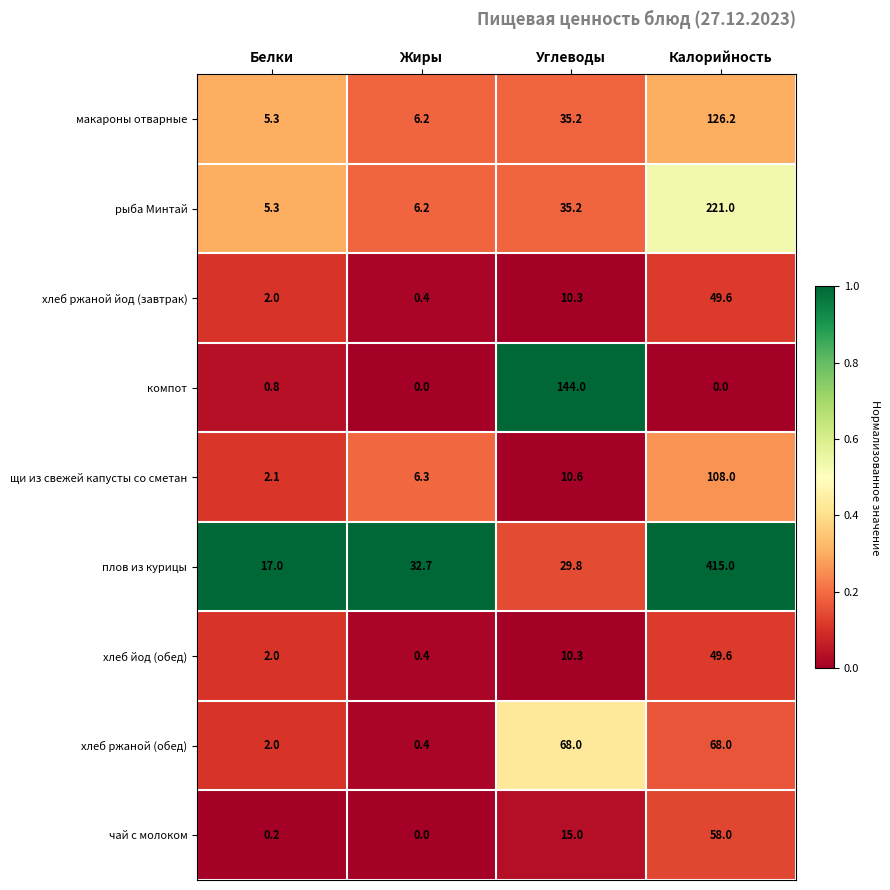

At which label does плов из курицы reach its peak?

Калорийность